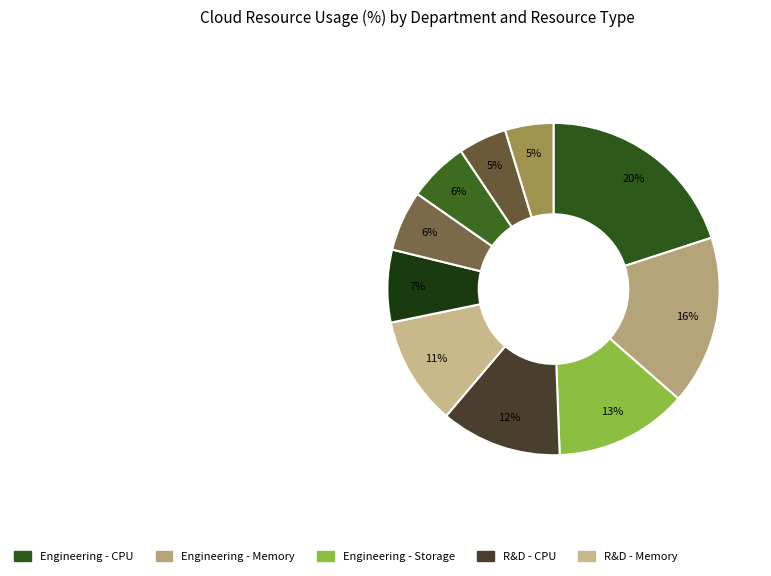

How many segments does this pie chart have?

10